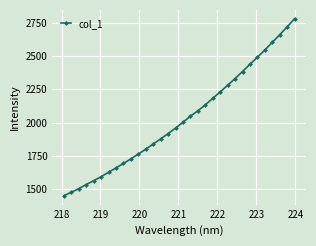

True or false: the data has more than 2 interior local peaks.

False